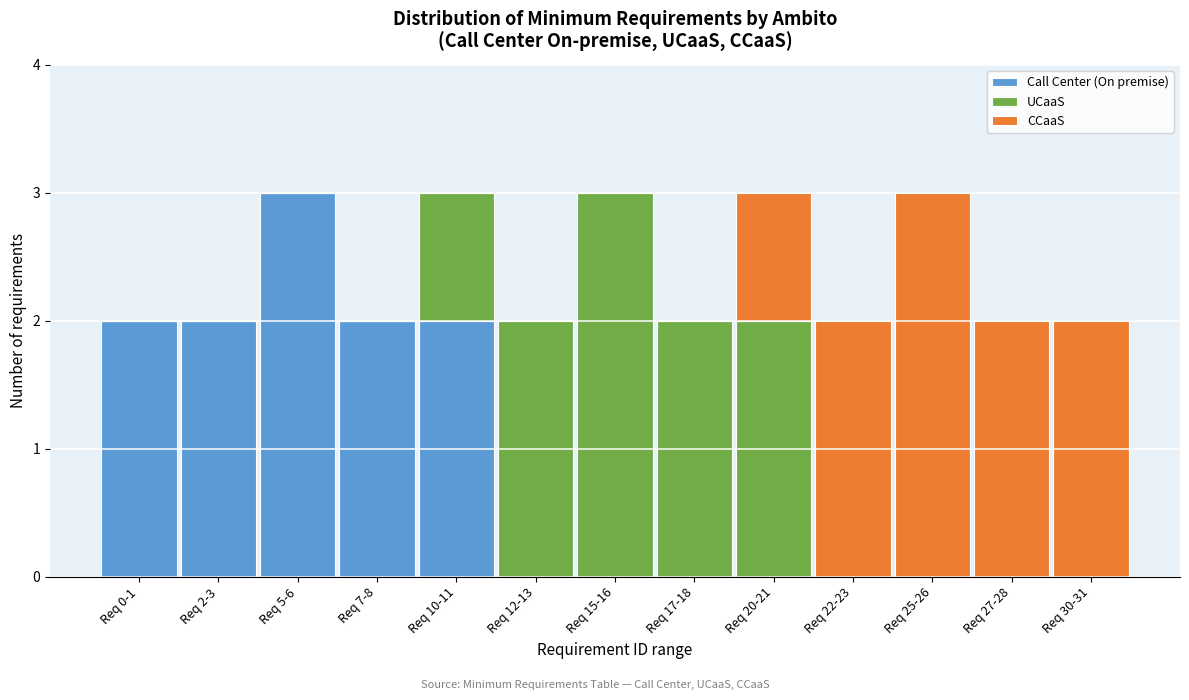

The value of Call Center (On premise) at Req 12-13 is 0. True or false?

True